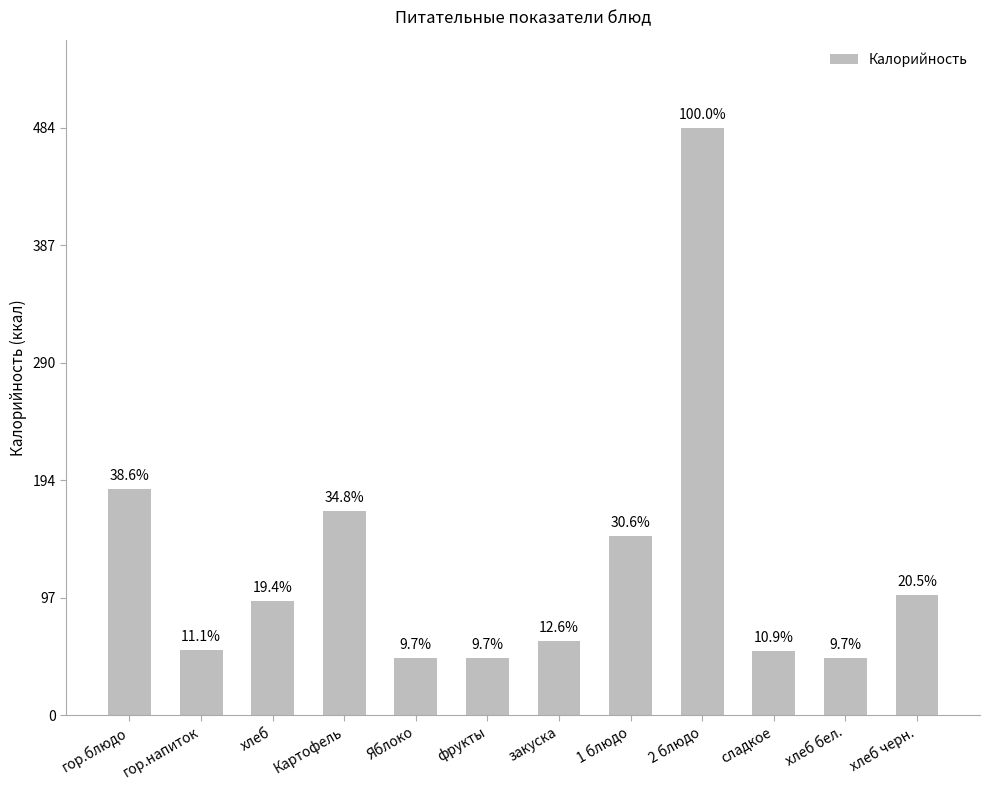

How many bars are there in total?

12